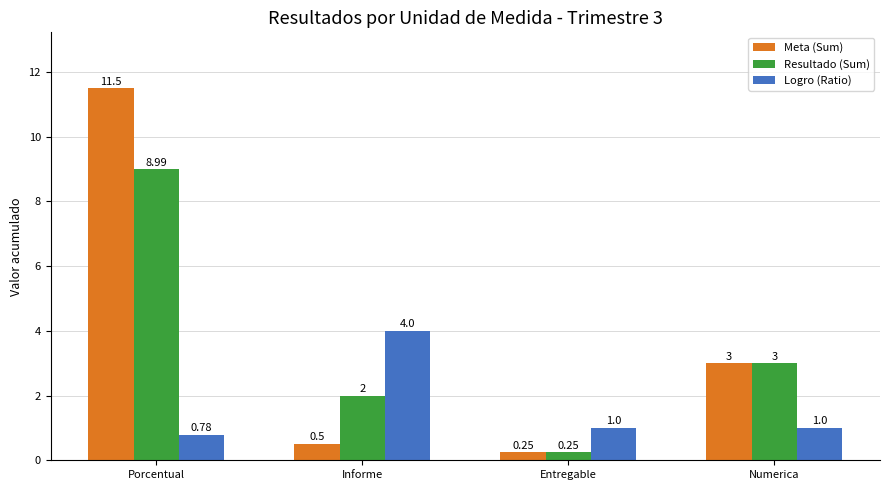

Which series has the largest range (max minus min)?

Meta (Sum)